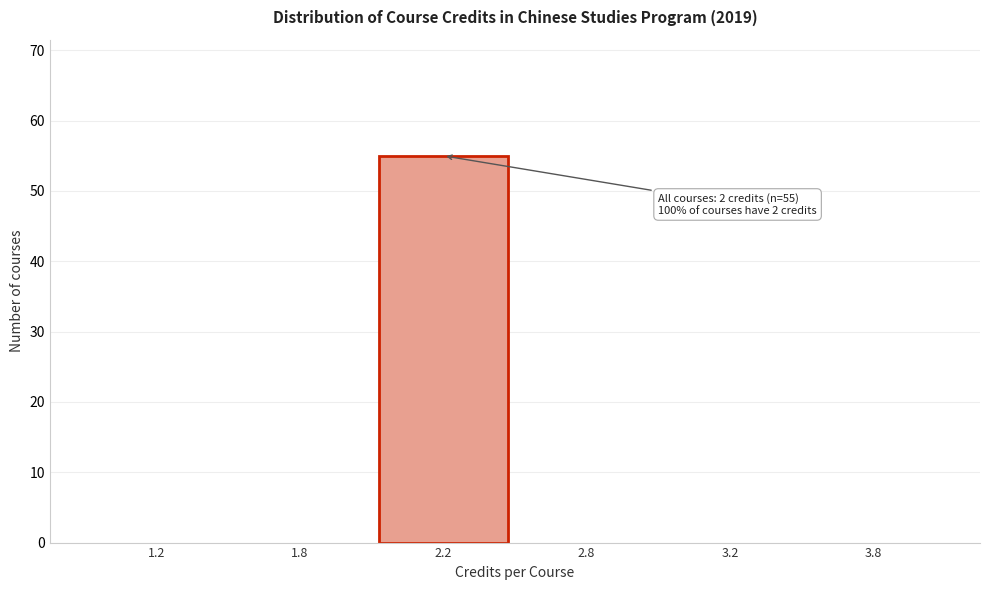

Reading left to right, extract all data points from this chart.

1.2=0	1.8=0	2.2=55	2.8=0	3.2=0	3.8=0